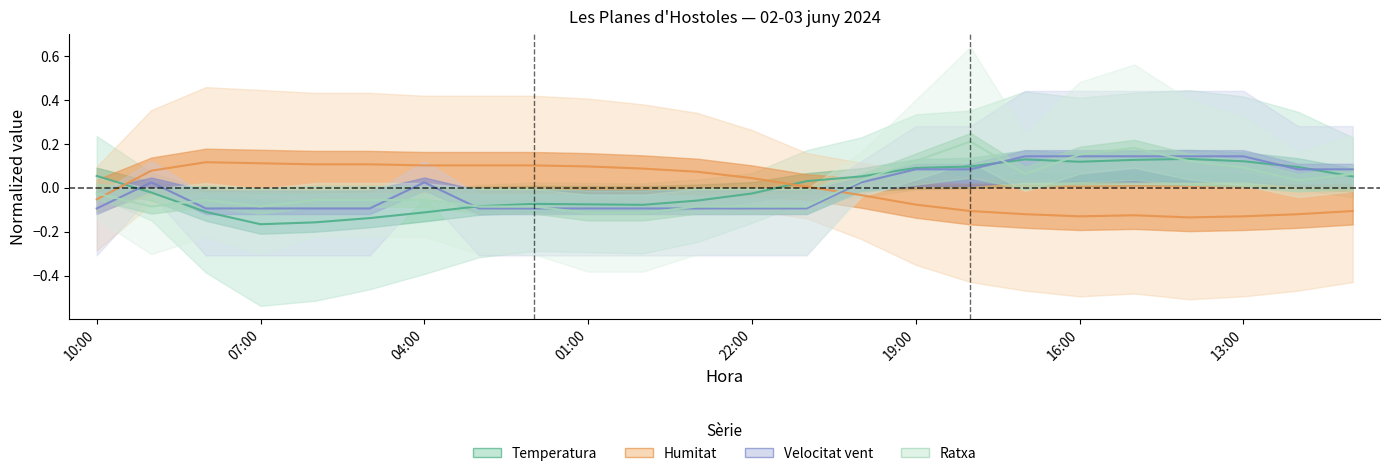

How many distinct data groups are displayed?

4